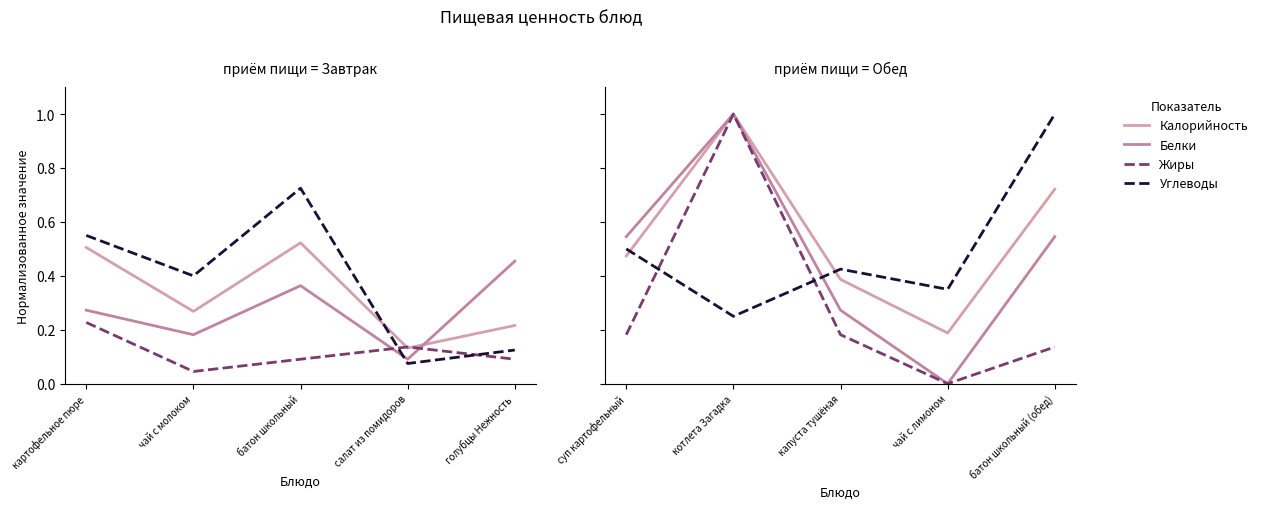

What position from the left is котлета Загадка?

2